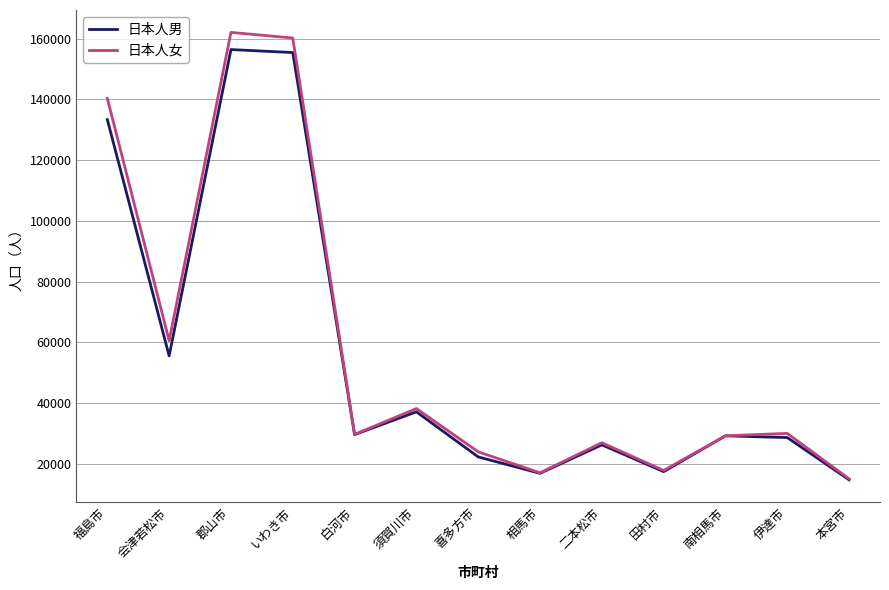

At which label does 日本人男 first exceed 29277?

福島市